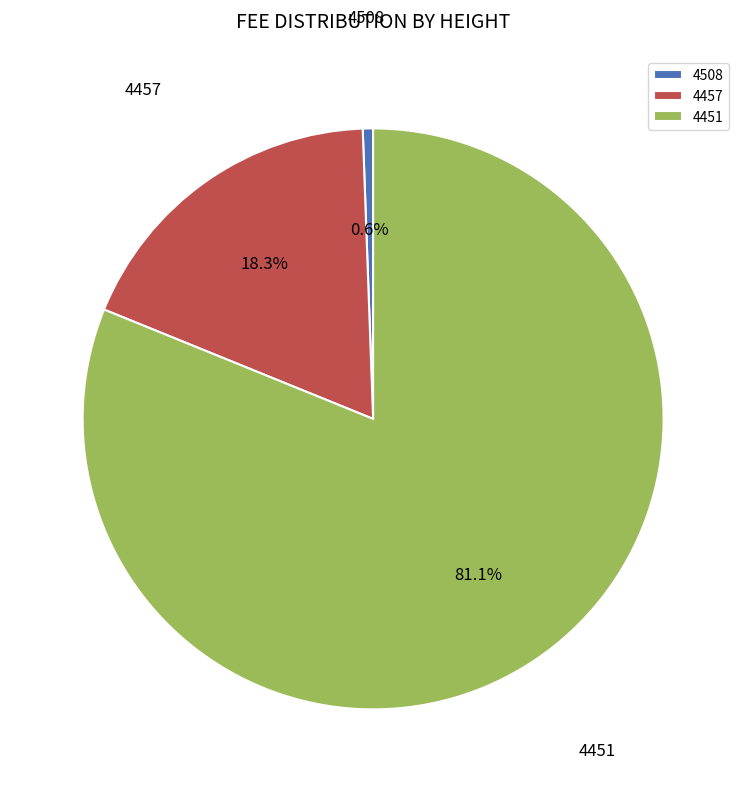

What is the ratio of the value at 4451 to the value at 4457?

4.4